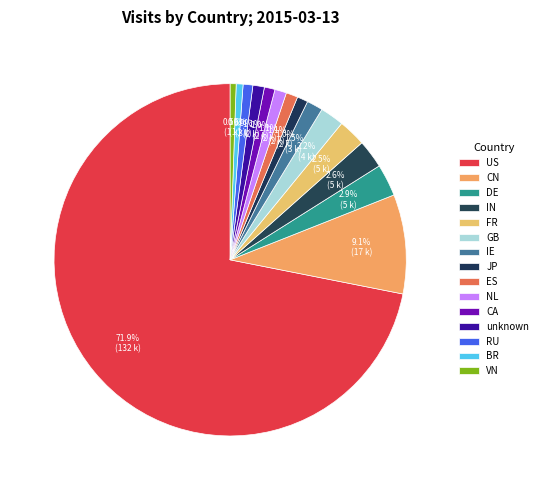

To the nearest percent, what is the difference between the largest and smallest slice percentages?

71%